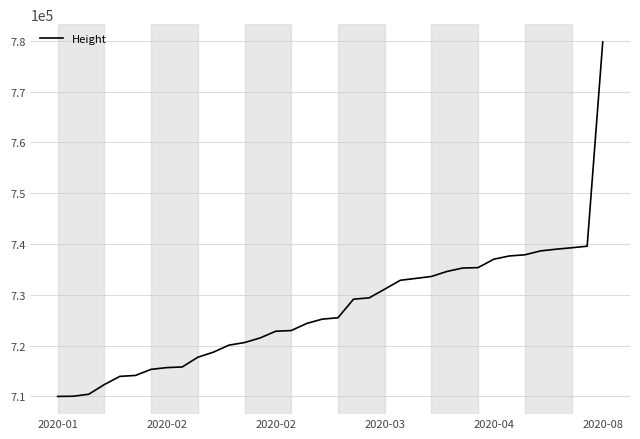

What is the greatest value displayed?

779794